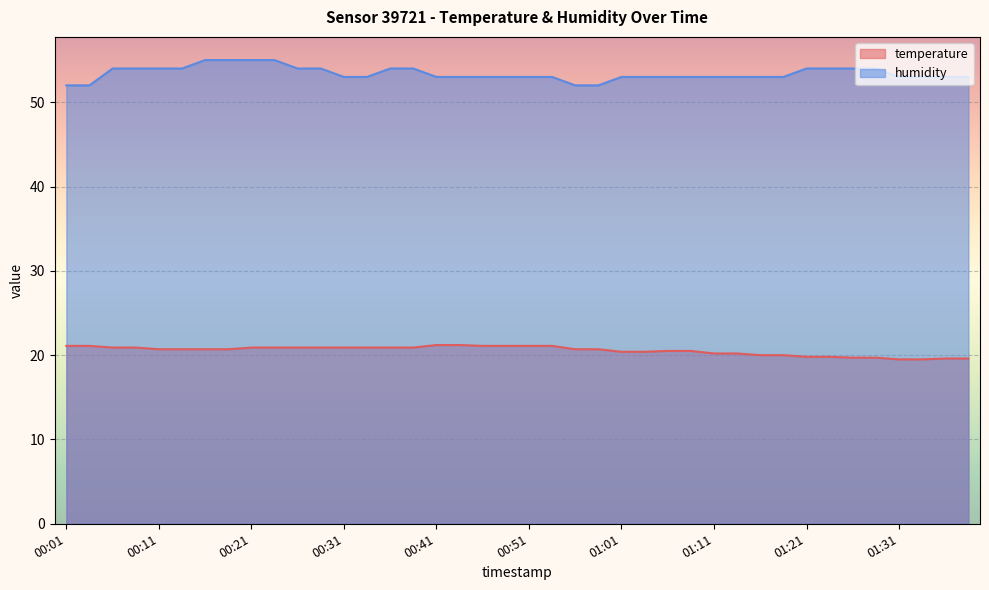

True or false: temperature and humidity cross at least once.

False